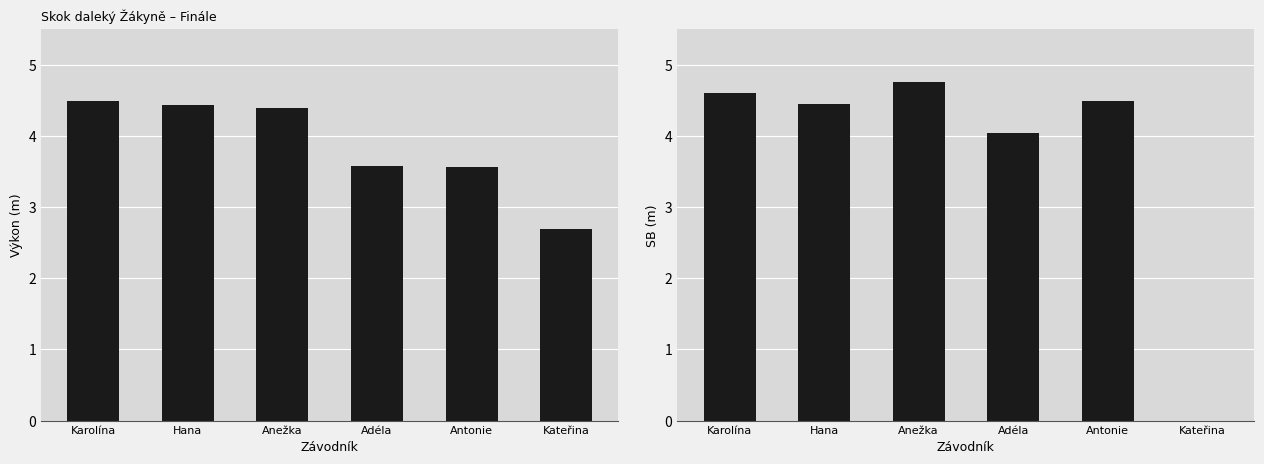

At Antonie, list the series in order from largest to smallest.

SB, Výkon